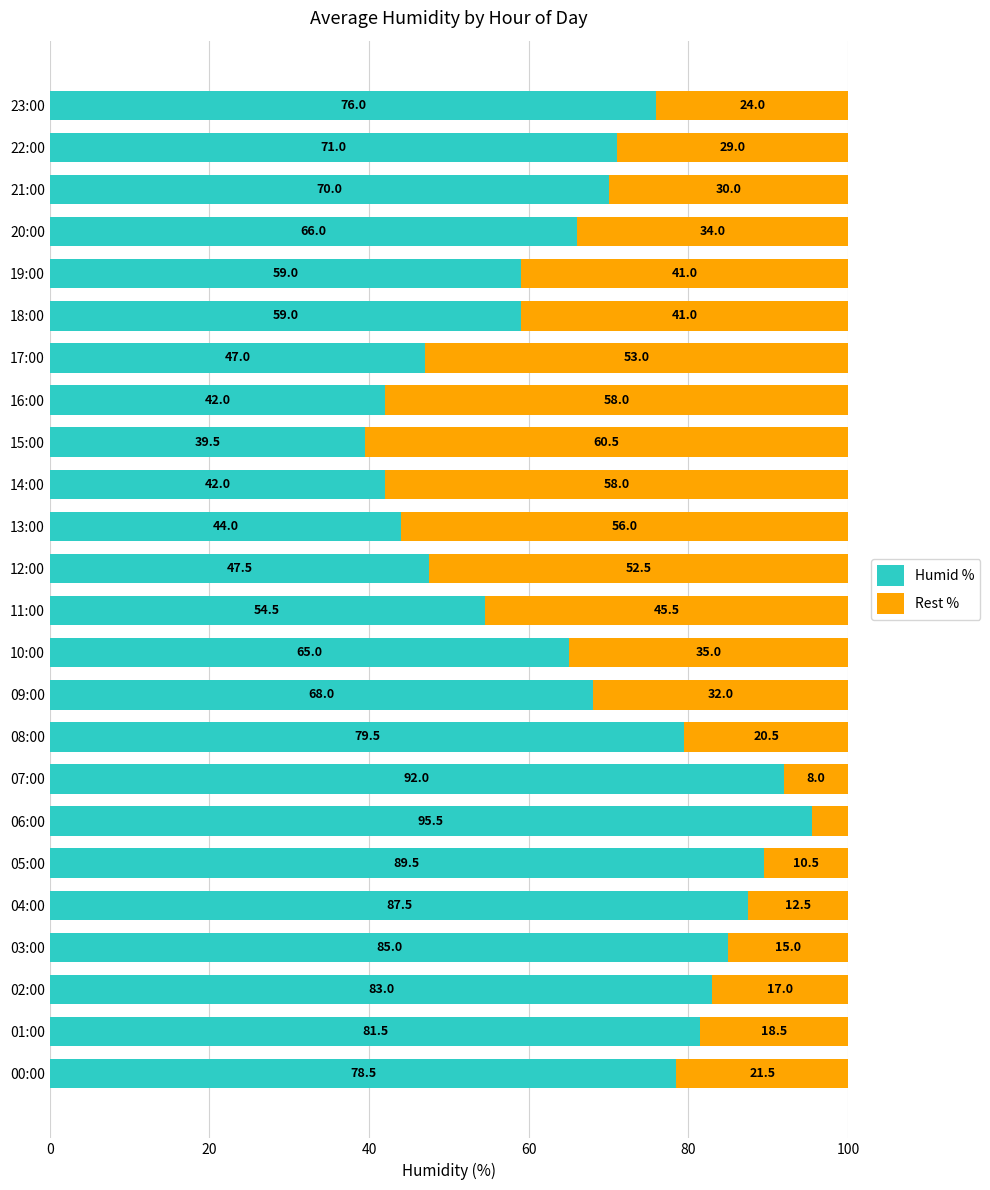

The value of Humid % at 00:00 is 25.6. True or false?

False